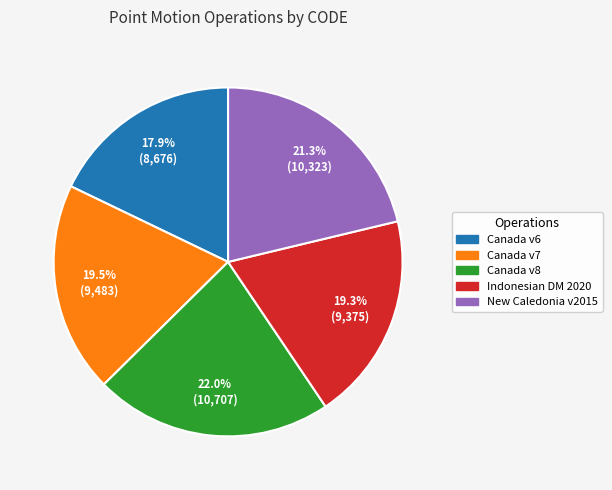

What is the smallest slice in the pie chart?

Canada v6